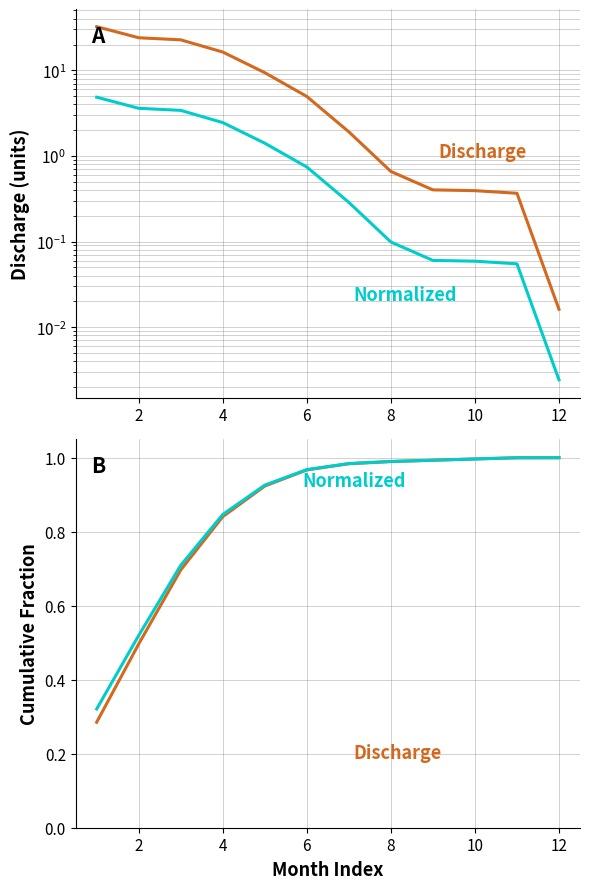

True or false: Normalized has a value of 0.1 at 10.

True